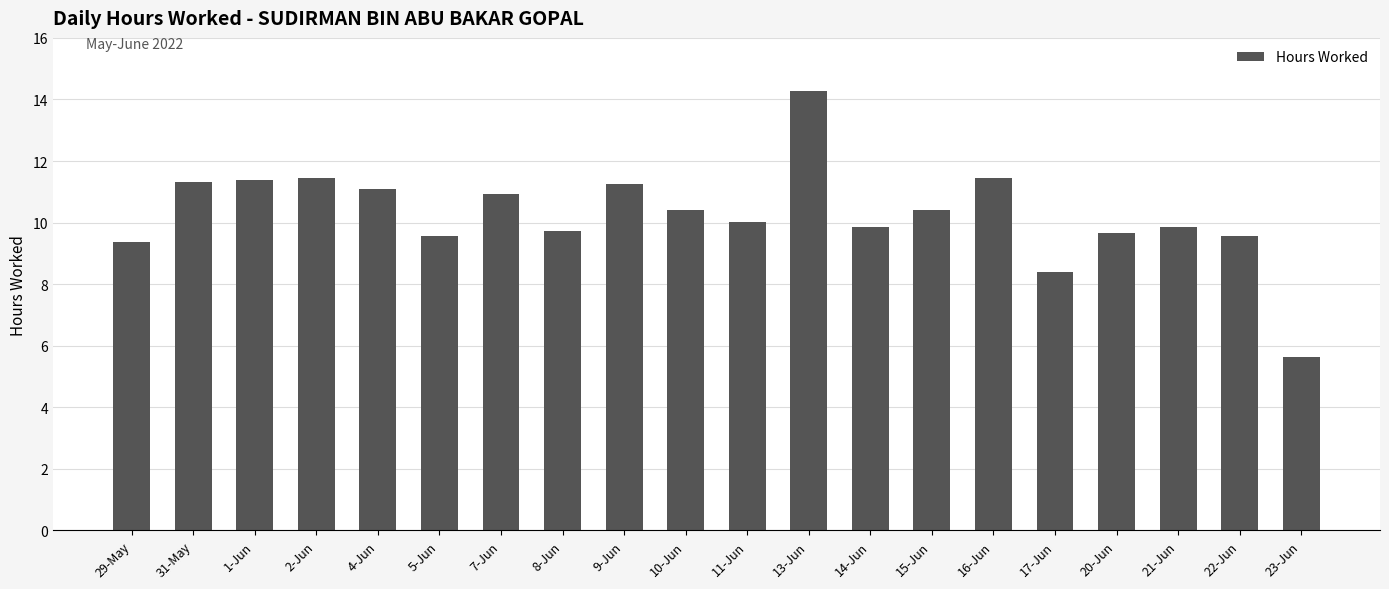

What is the maximum value shown in the chart?

14.3